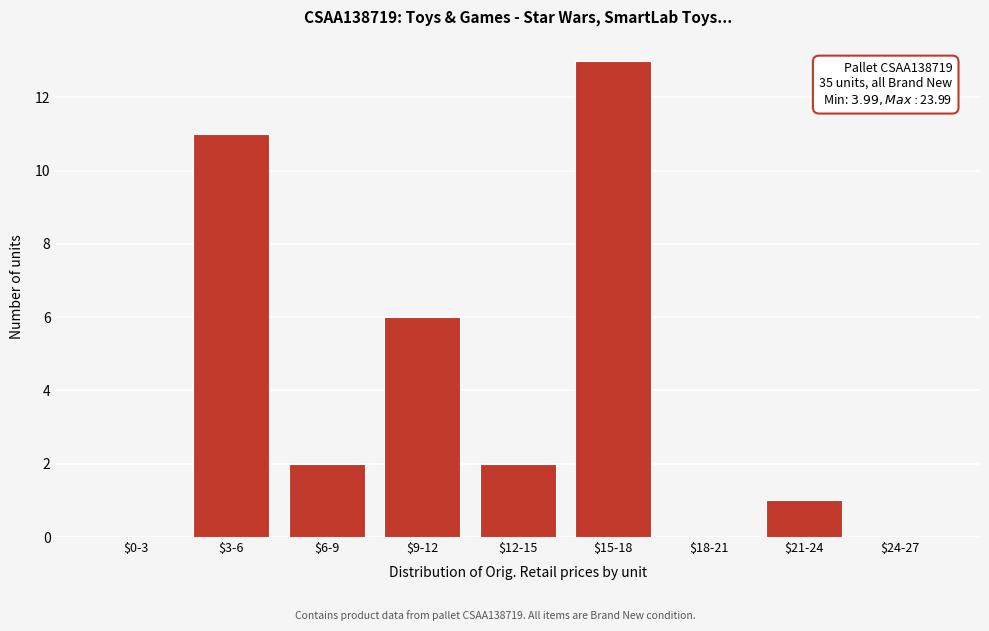

The chart shows a value of 3 at $9-12. True or false?

False